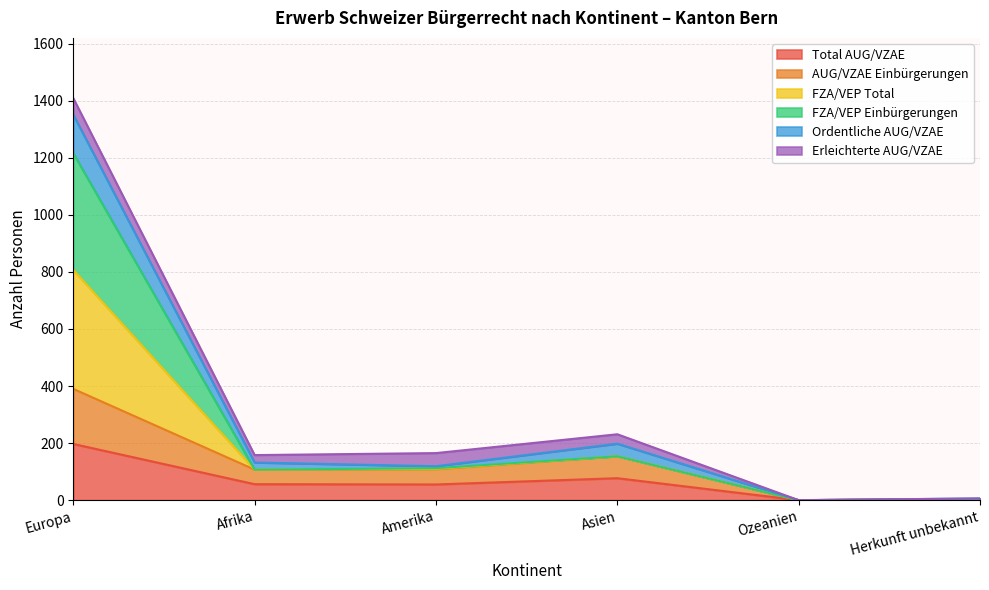

The AUG/VZAE Einbürgerungen series shows 160 at Afrika. True or false?

False